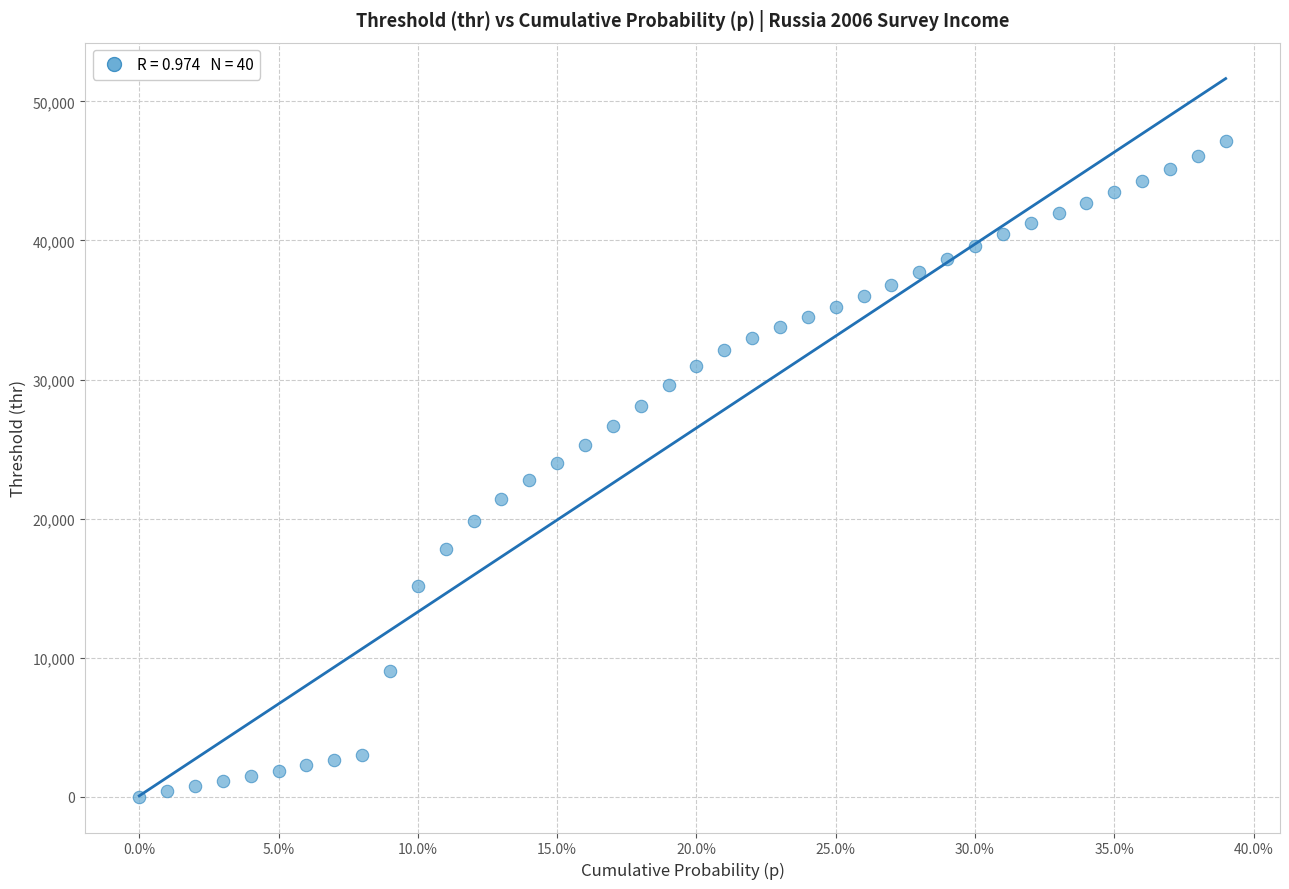

What is the range of Y values (max minus min)?

47120.1